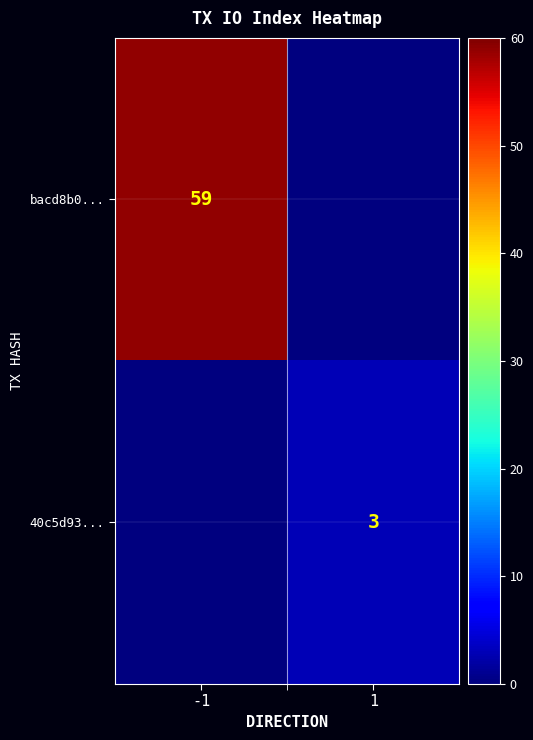

Is it true that 40c5d93... equals 4 at 1?

False